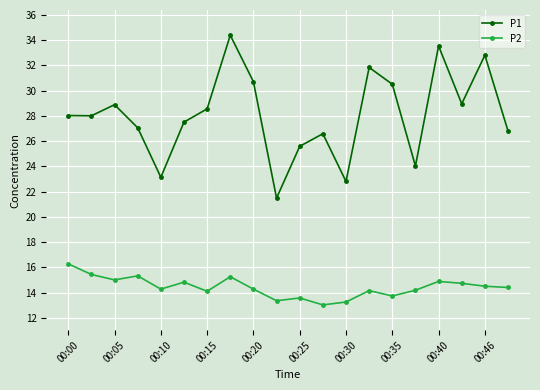

Count the number of data series in this chart.

2